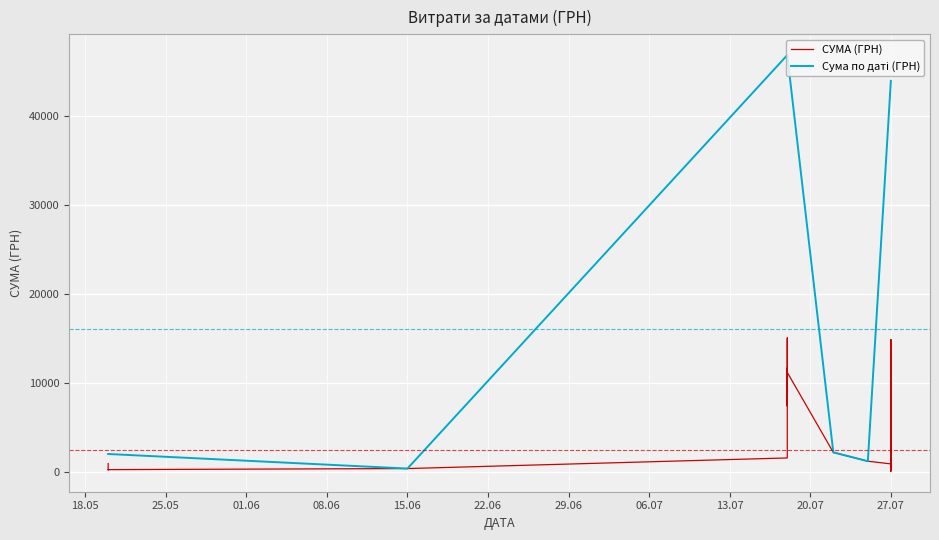

What is the ratio of the value at 15.06 to the value at 27?

4.1